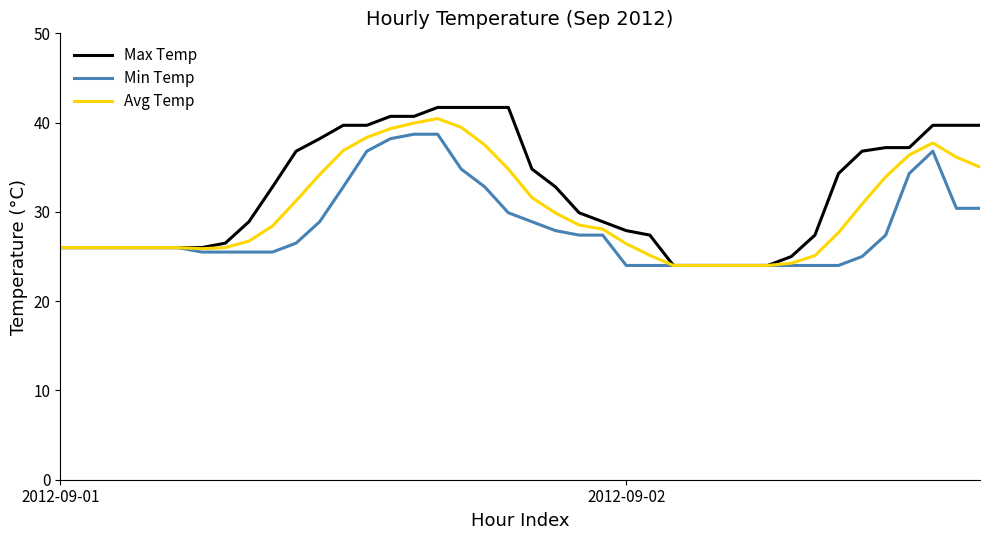

Does the chart have visible grid lines?

No